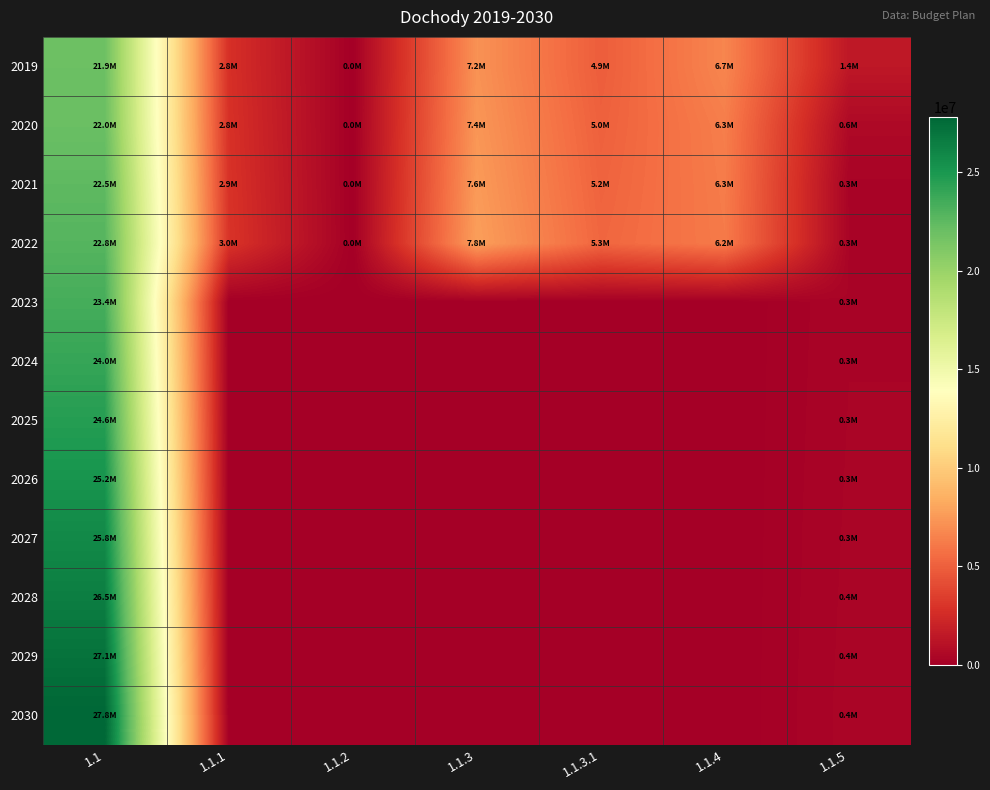

Rank the series by their maximum value, from lowest to highest.

2019, 2020, 2021, 2022, 2023, 2024, 2025, 2026, 2027, 2028, 2029, 2030